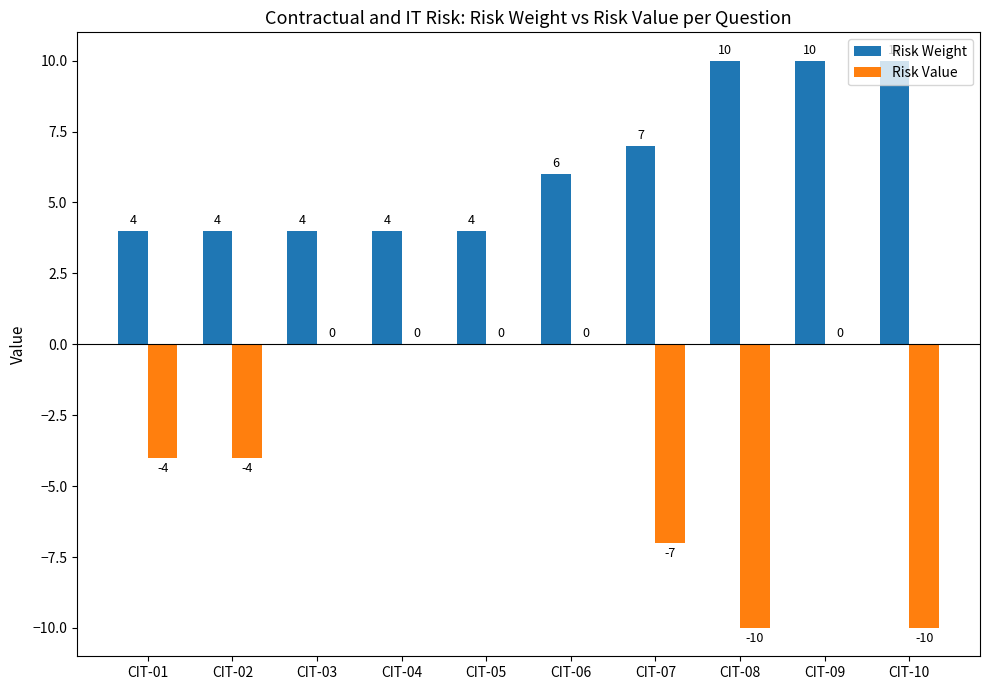

What are all the series names shown in the legend?

Risk Weight, Risk Value